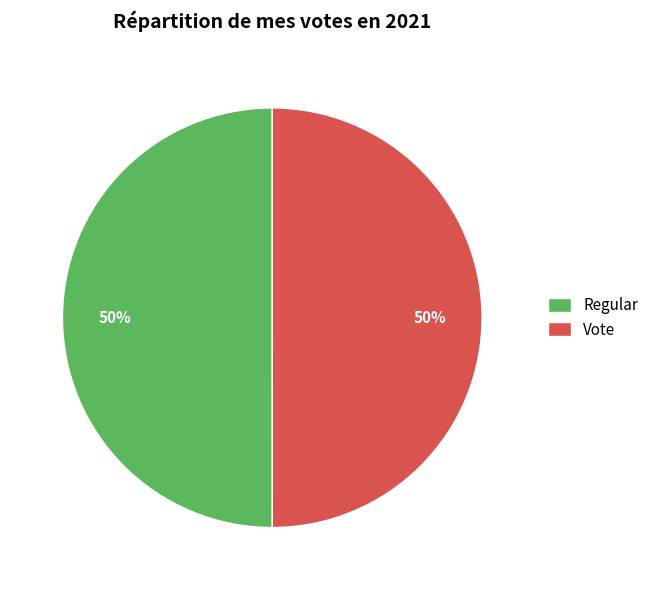

Combined, do Regular and Vote account for over 50%?

Yes